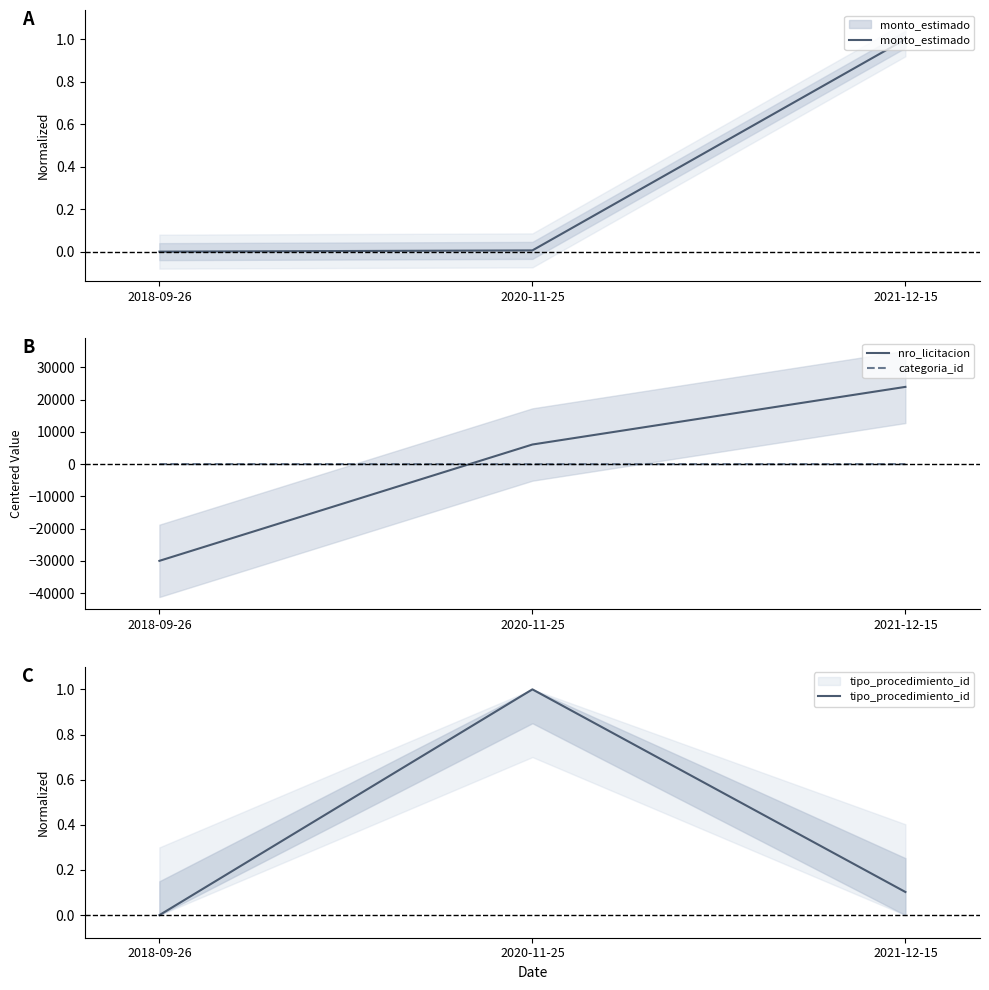

What is the difference between the highest and lowest values at 2020-11-25?

6073.3